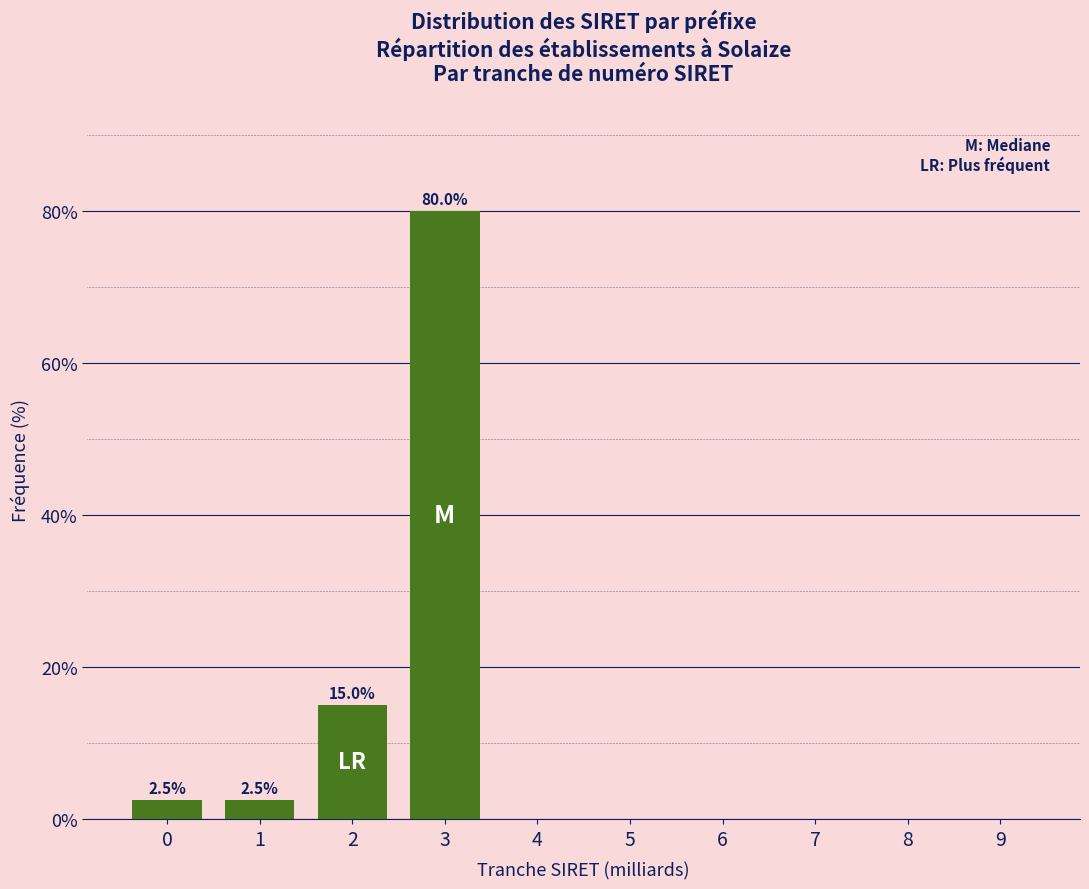

Reading left to right, list all the values displayed in this chart.

0=2.5	1=2.5	2=15.0	3=80.0	4=0.0	5=0.0	6=0.0	7=0.0	8=0.0	9=0.0